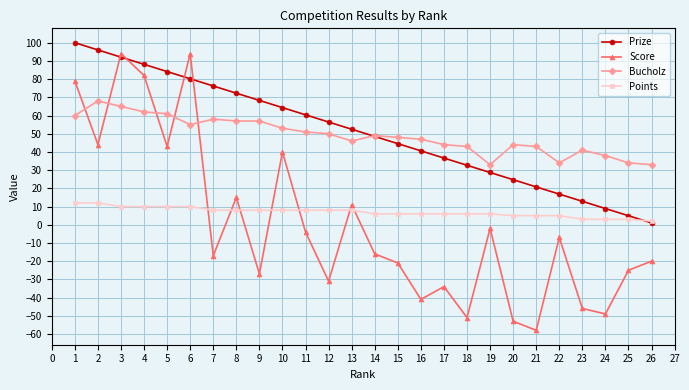

Does the chart display data point markers on the line(s)?

Yes